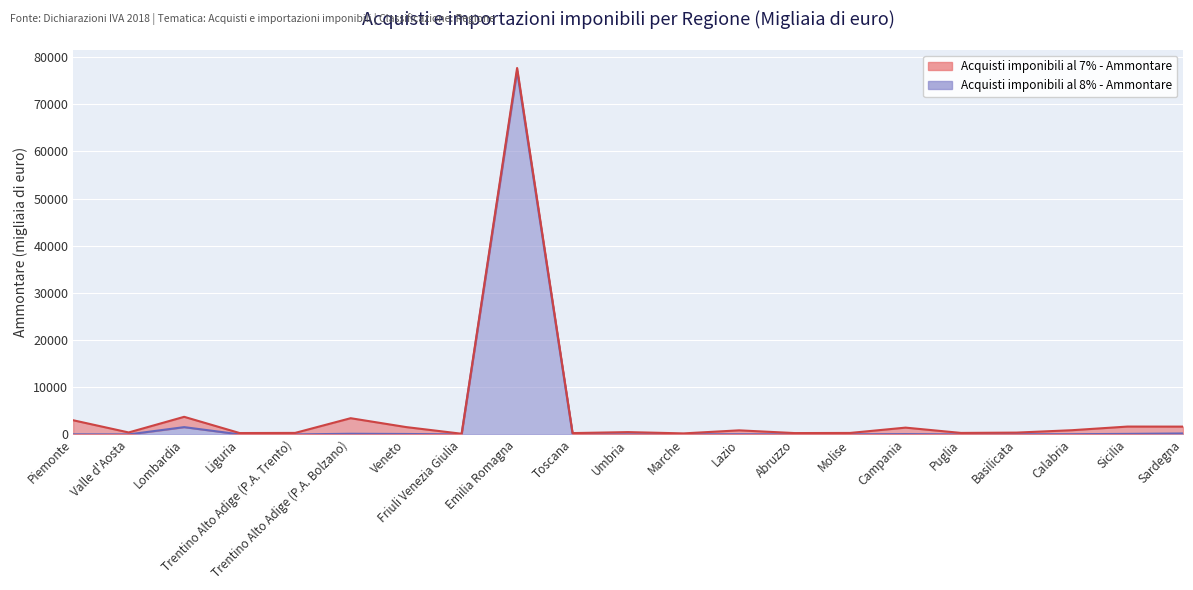

Approximately how many times larger is the value at Liguria compared to Veneto?

0.1